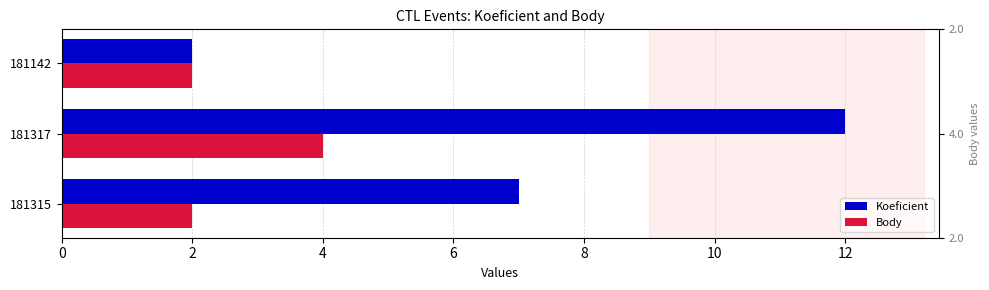

What is the smallest value displayed?

2